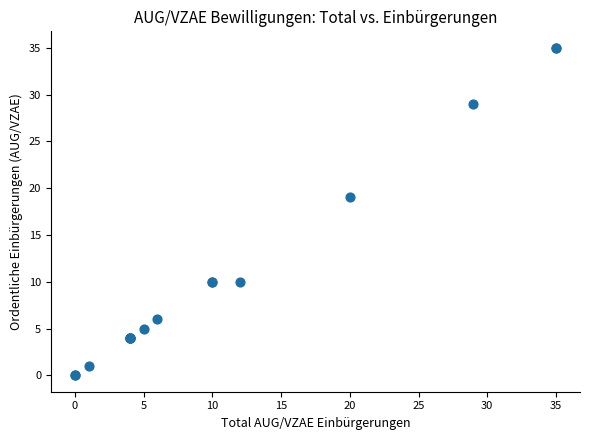

What Y value in the scatter plot is closest to 17?

19